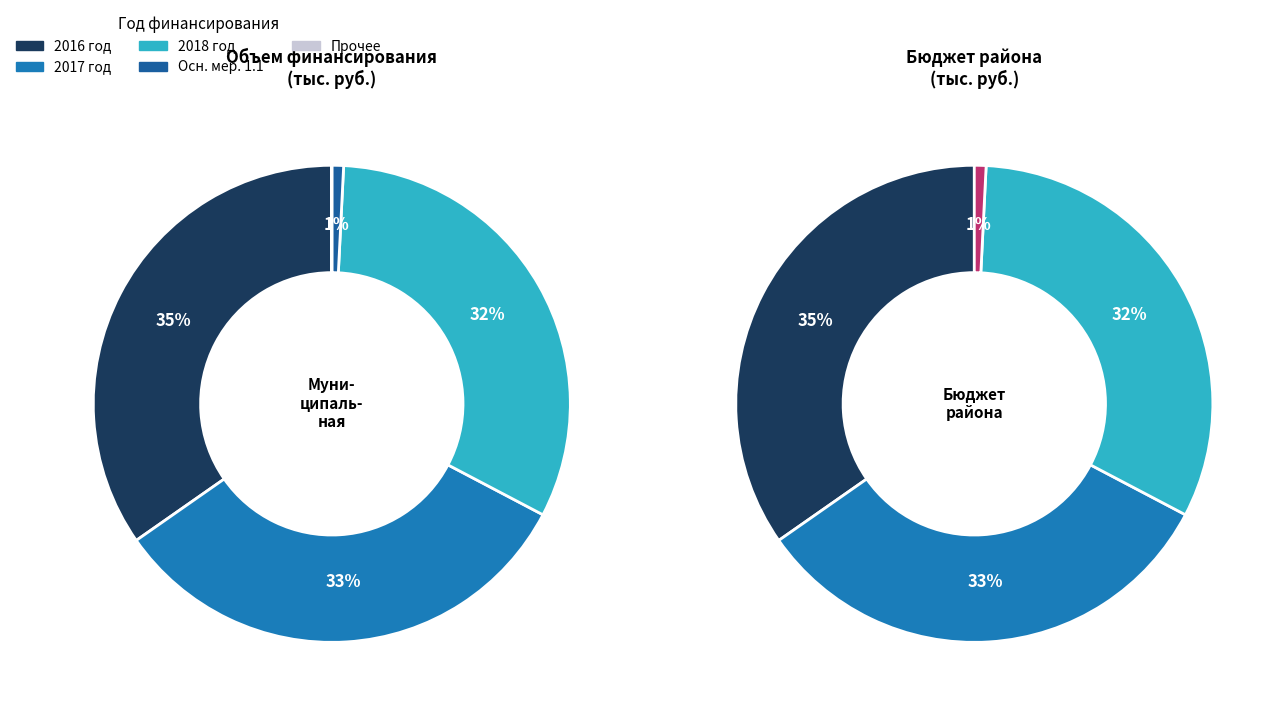

To the nearest percent, what is the average slice percentage?

20%